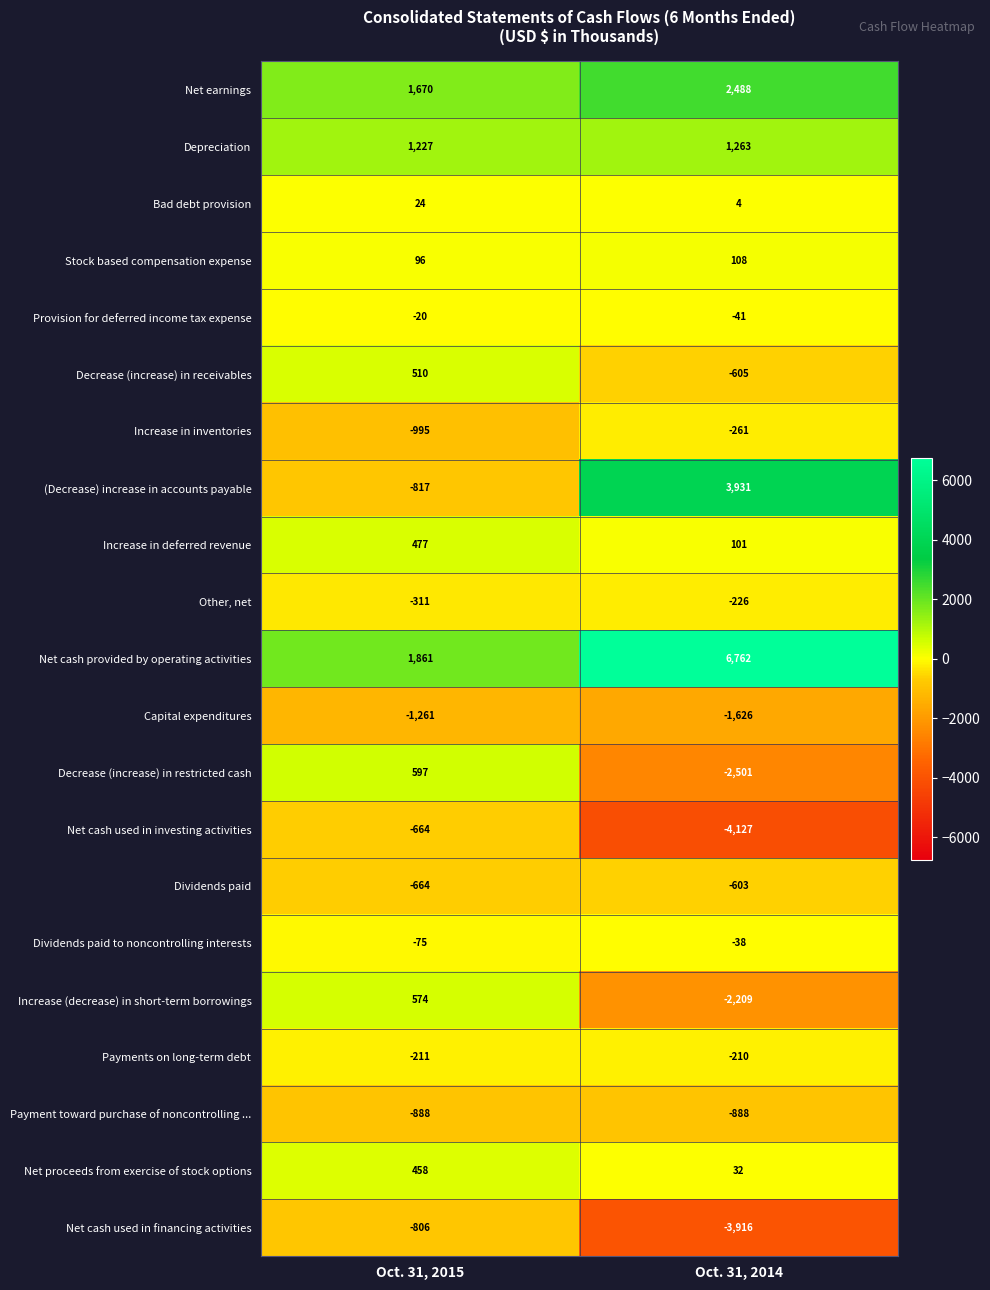

What is the average value of the Decrease (increase) in restricted cash series?

-952